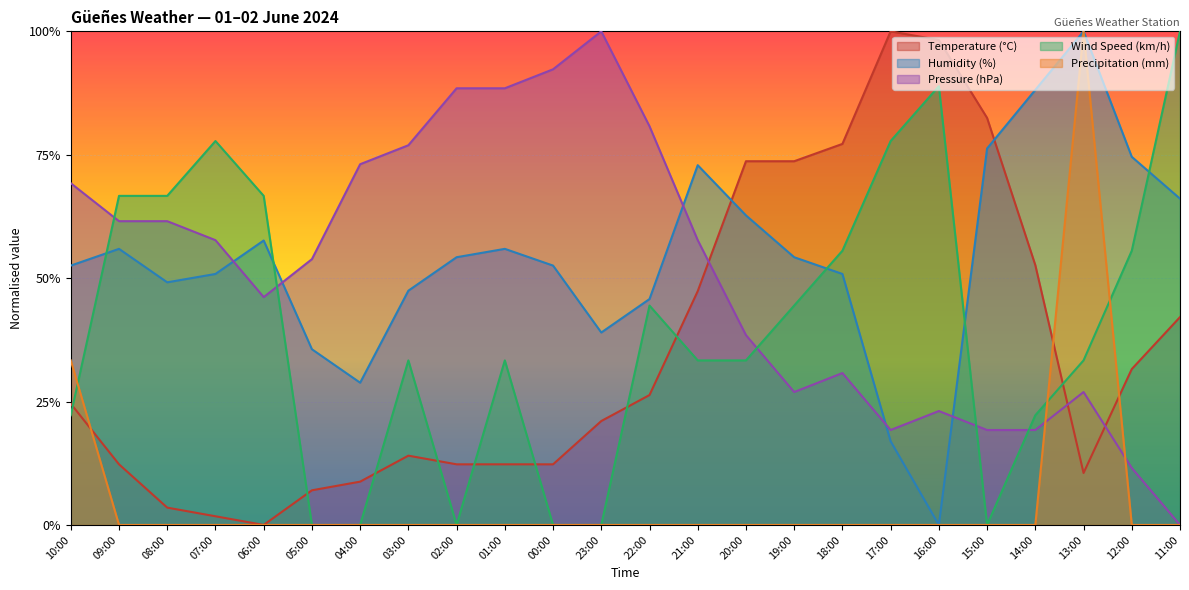

What is the difference between the Temperature (°C) values at 06:00 and 22:00?

0.3